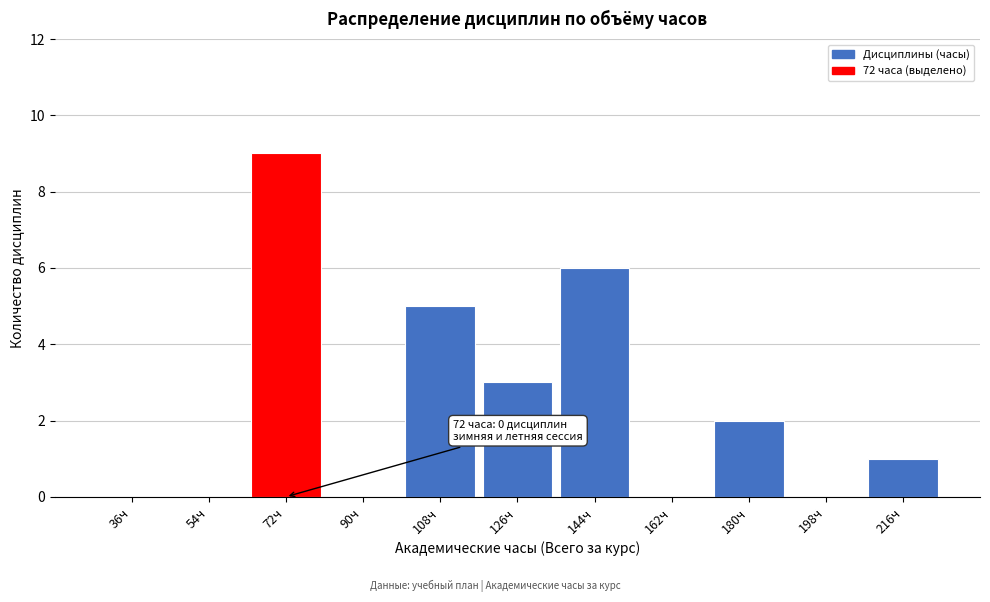

Reading left to right, what are all the values shown in this chart?

36ч=0	54ч=0	72ч=9	90ч=0	108ч=5	126ч=3	144ч=6	162ч=0	180ч=2	198ч=0	216ч=1